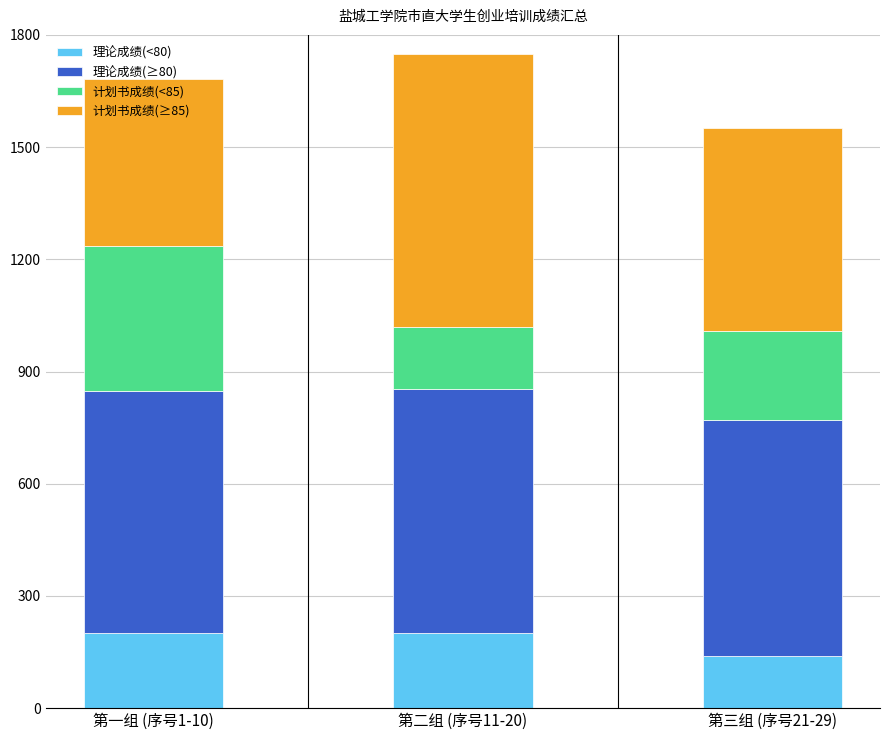

What is the total value across all series at 第三组 (序号21-29)?

1550